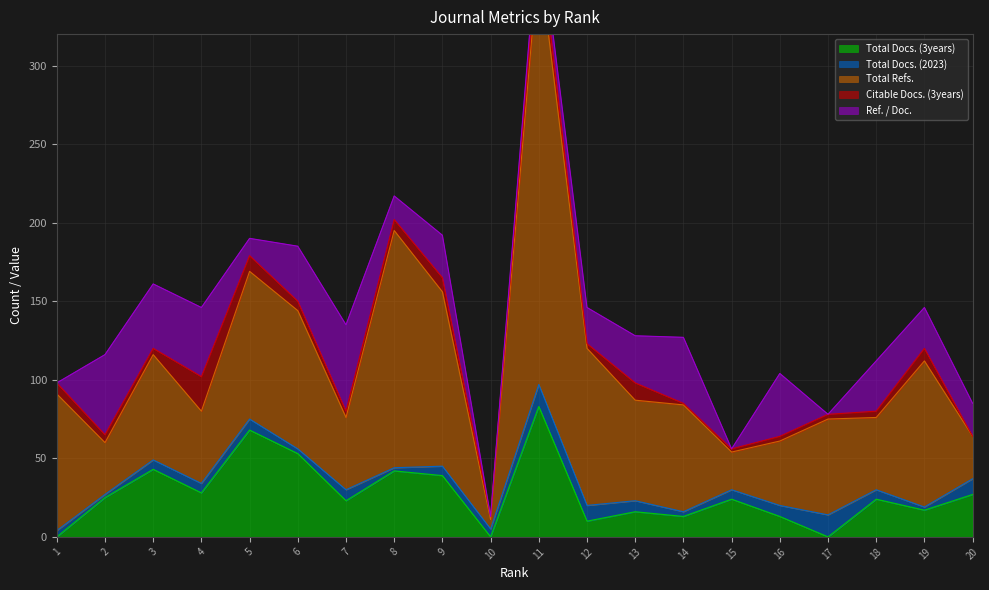

Where does the Total Refs. series first go above 67?

1